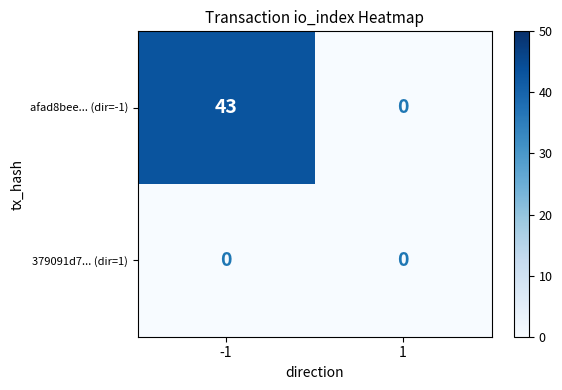

What is the sum of the afad8bee... (dir=-1) values at -1 and 1?

43